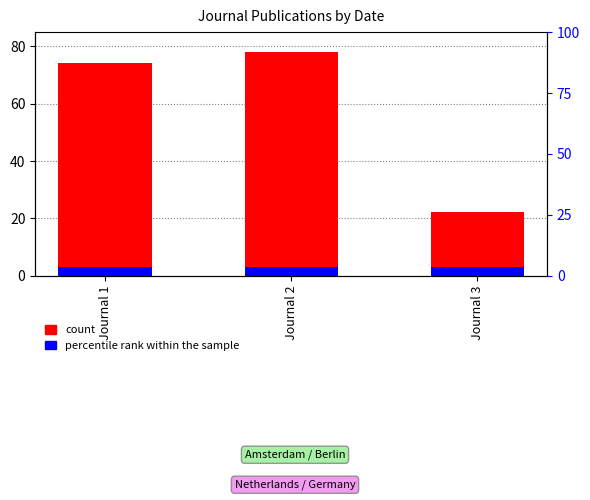

What is the greatest value displayed?

78